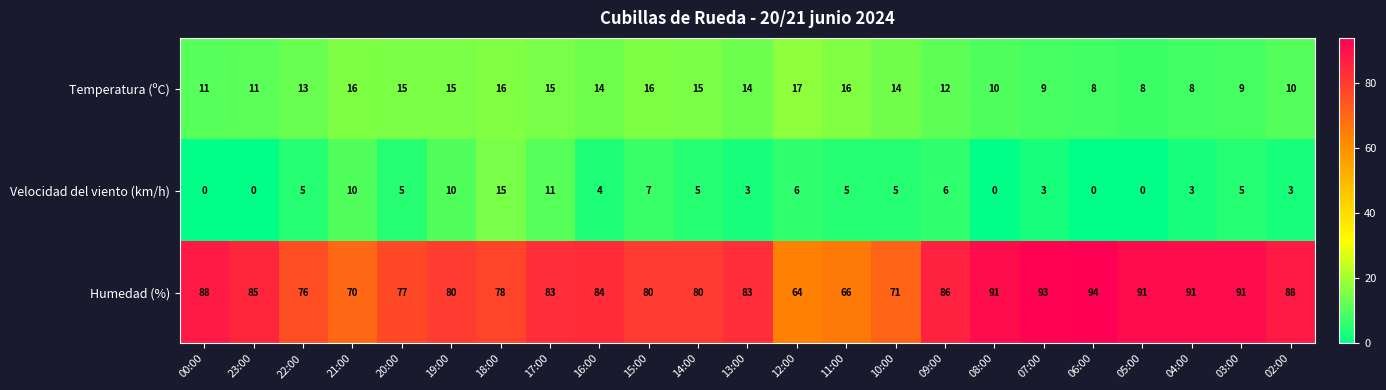

What is the difference between the maximum and minimum values in the Humedad (%) series?

30